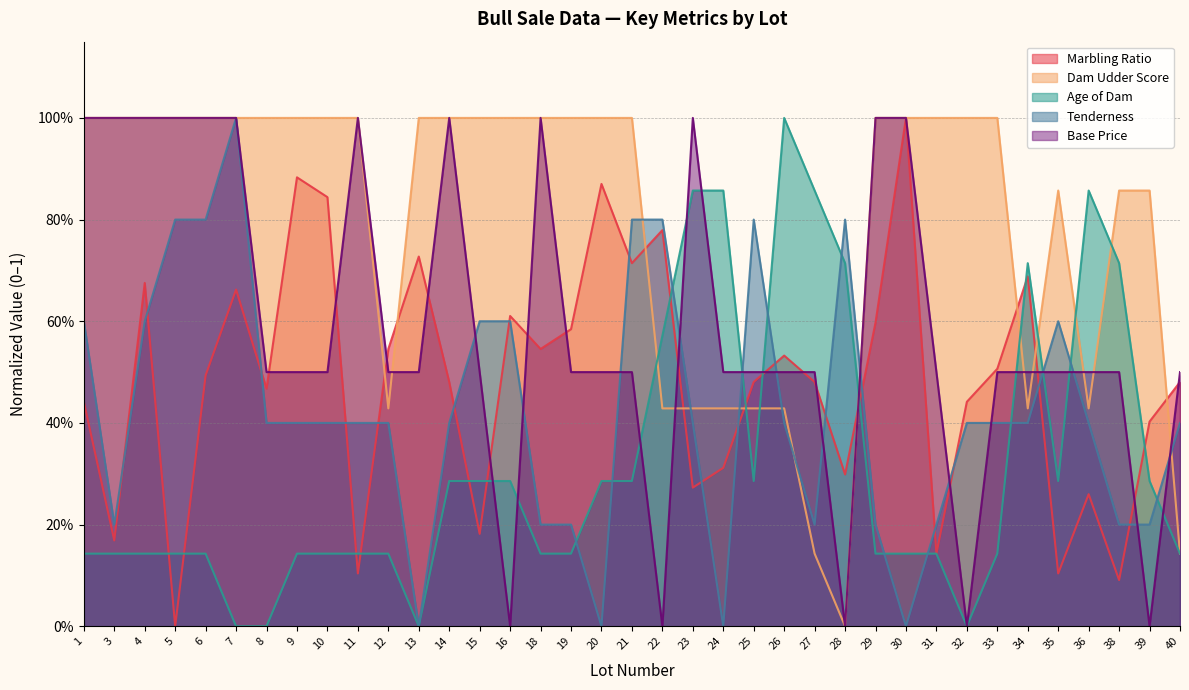

True or false: Tenderness and Age of Dam cross at least once.

True